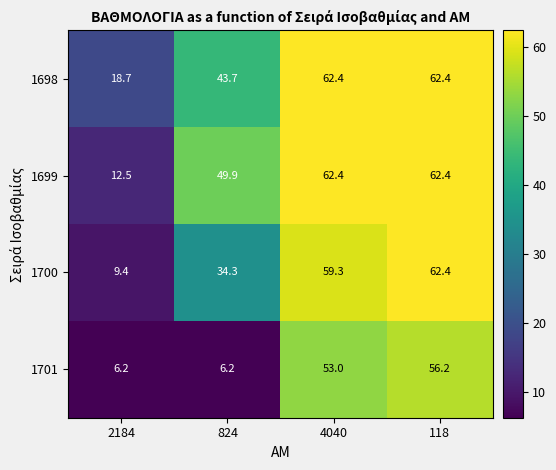

How many data points does each series have?

4